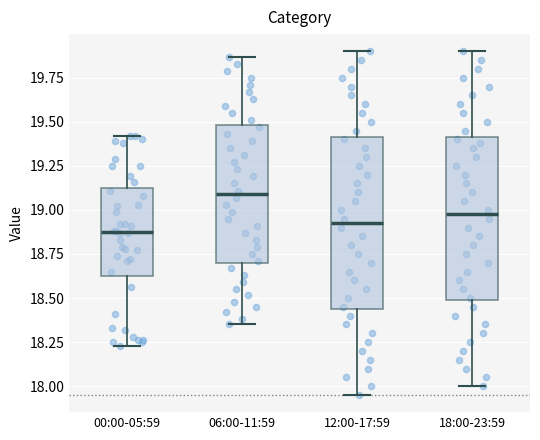

Reading left to right, read every box against the y-axis: the position of its median line, the range the box covers, and the ends of its whiskers. The values are not printed on the chart, so give them approximately, as read against the axis.

00:00-05:59: median 18.90, box 18.65 to 19.10, whiskers 18.25 to 19.40
06:00-11:59: median 19.10, box 18.70 to 19.50, whiskers 18.35 to 19.85
12:00-17:59: median 18.95, box 18.45 to 19.40, whiskers 17.95 to 19.90
18:00-23:59: median 19.00, box 18.50 to 19.40, whiskers 18.00 to 19.90